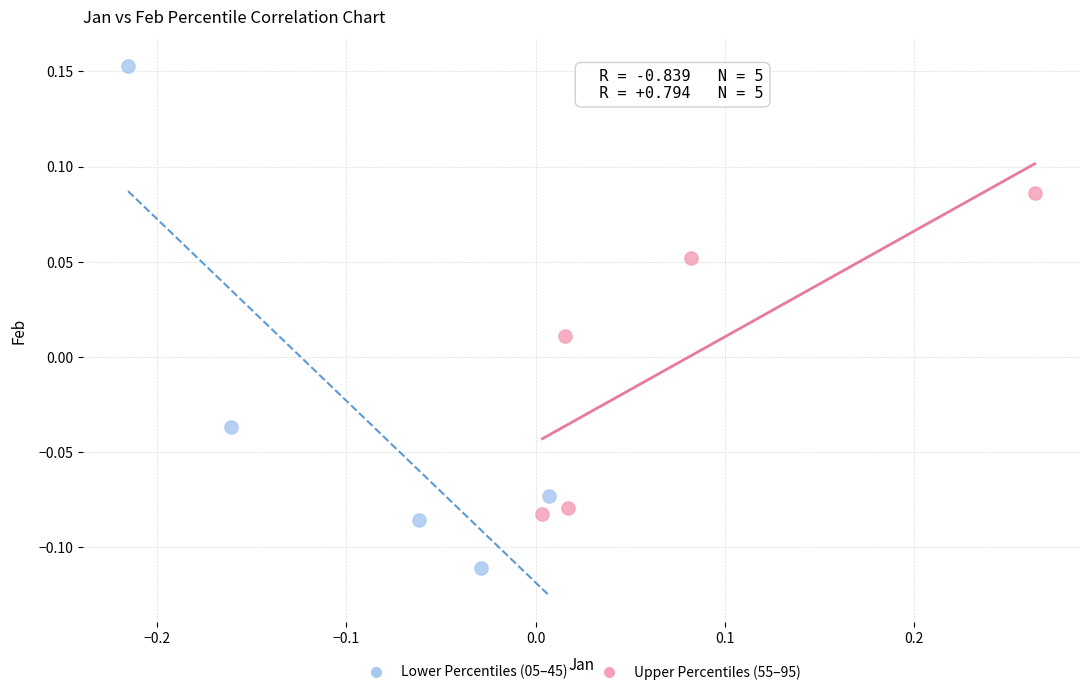

Which series reaches the minimum Y coordinate?

Lower Percentiles (05–45)